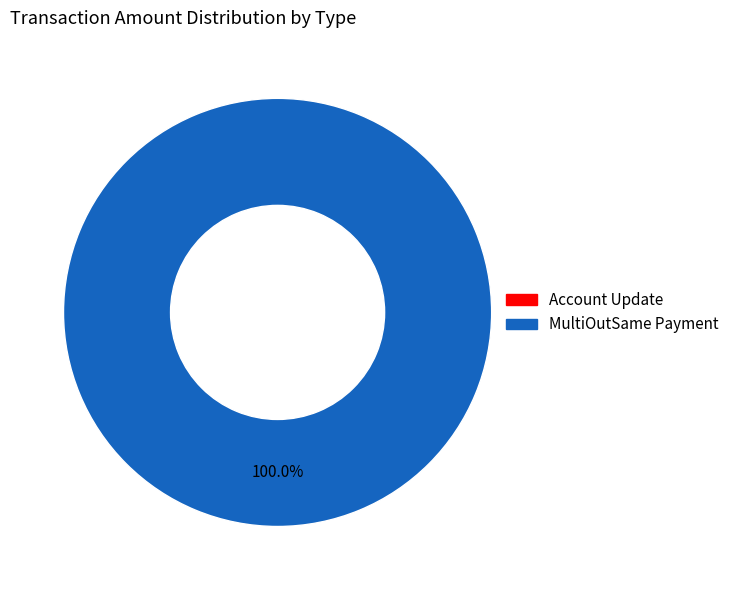

Is it true that Account Update is 11% of the pie?

False